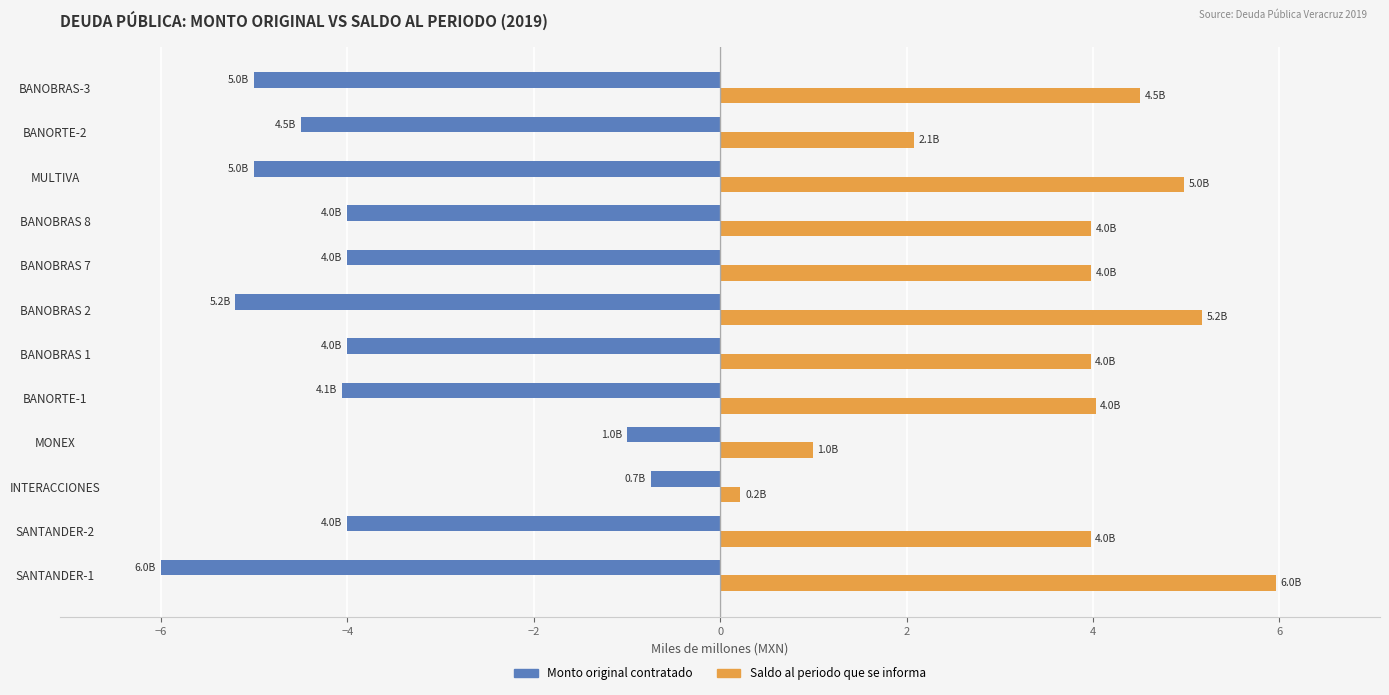

The value of Saldo al periodo que se informa at BANOBRAS 8 is 4.0. True or false?

True